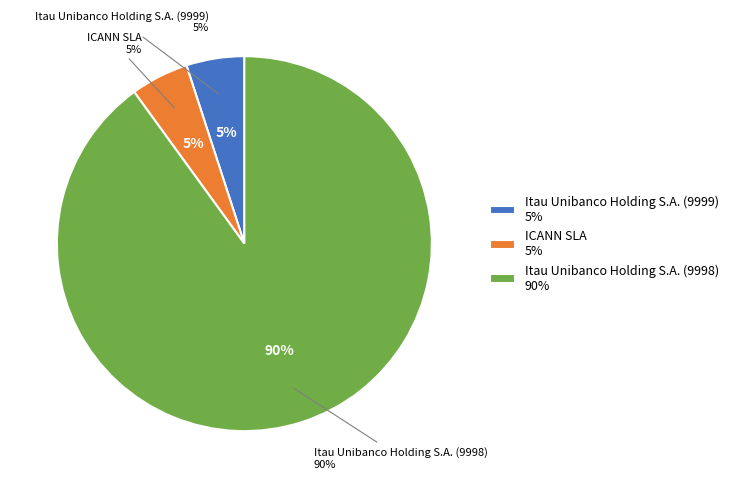

To the nearest percent, what is the difference between the largest and smallest slice percentages?

85%